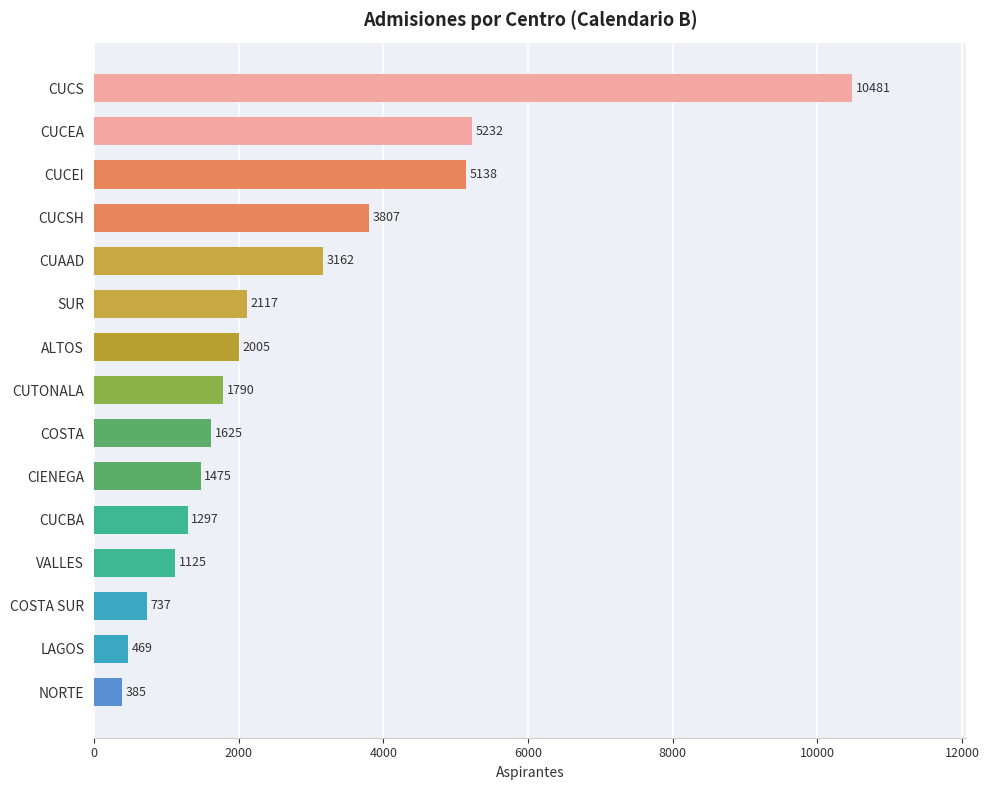

Does the chart contain any negative values?

No